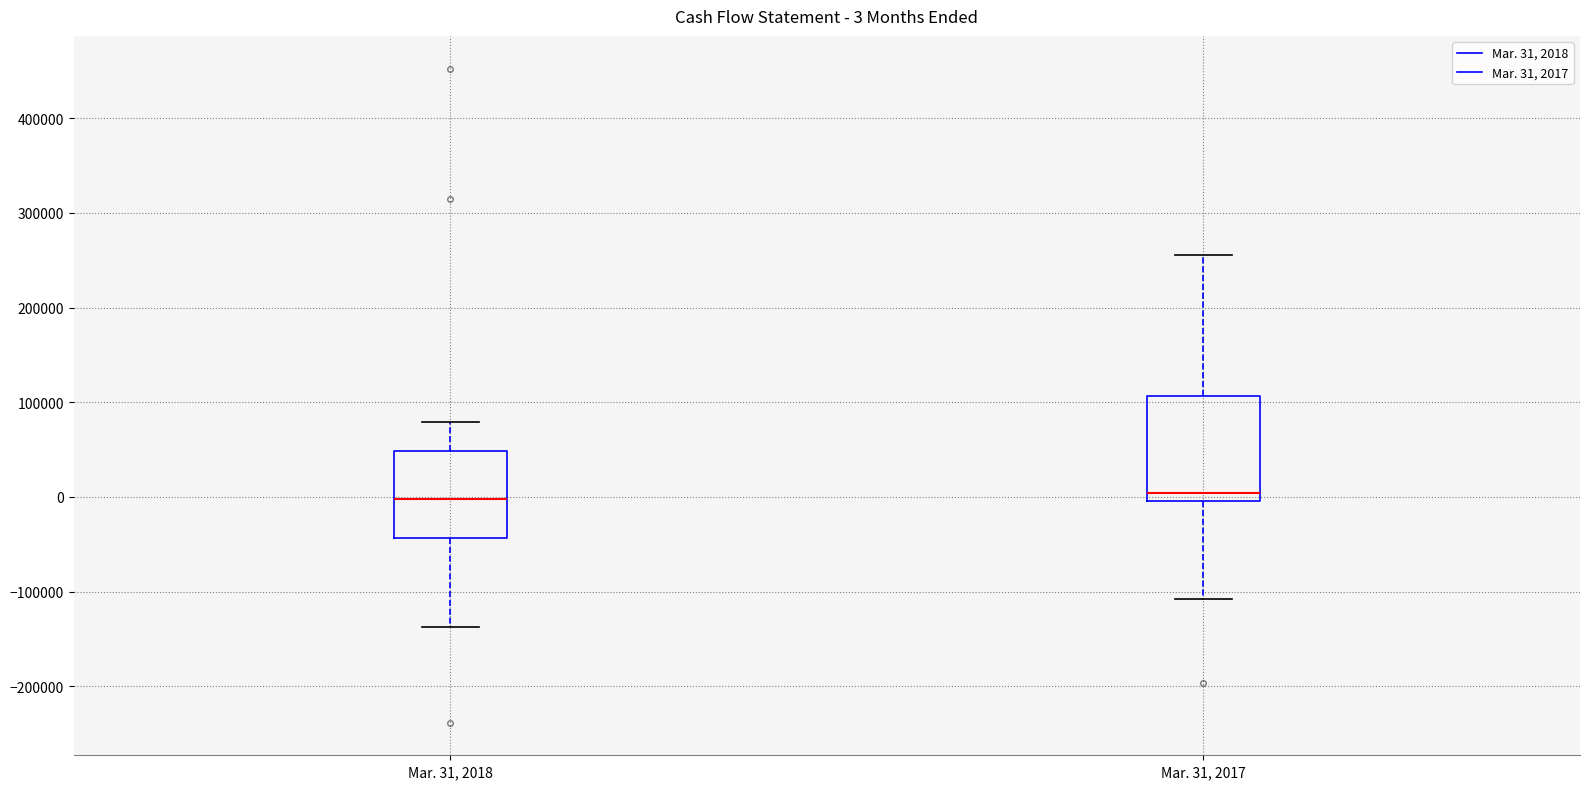

Comparing the boxes themselves (not the whiskers), which one is the tallest?

Mar. 31, 2017